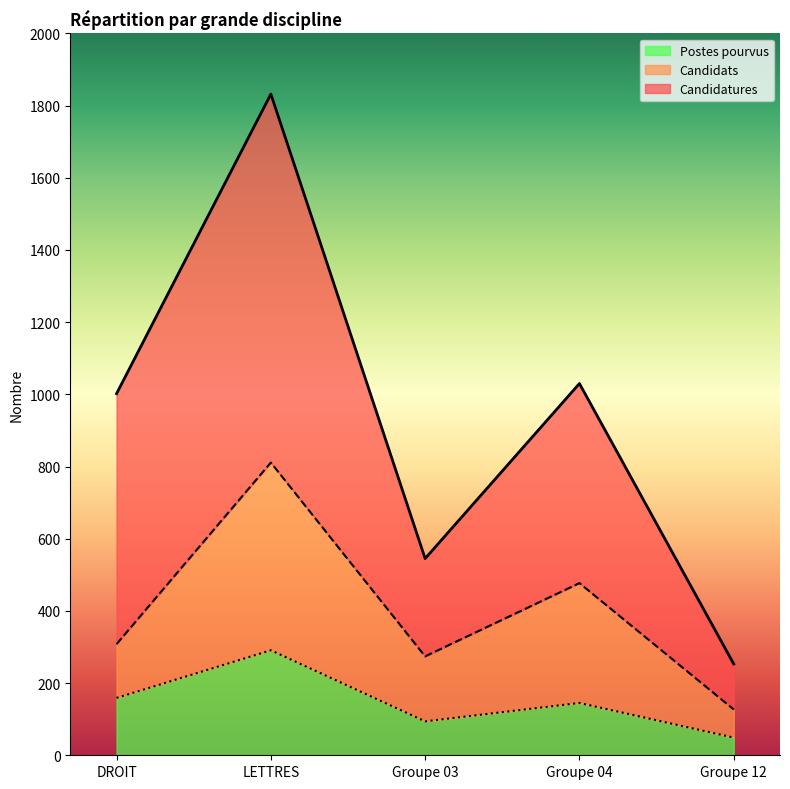

Does the chart display data point markers on the line(s)?

No